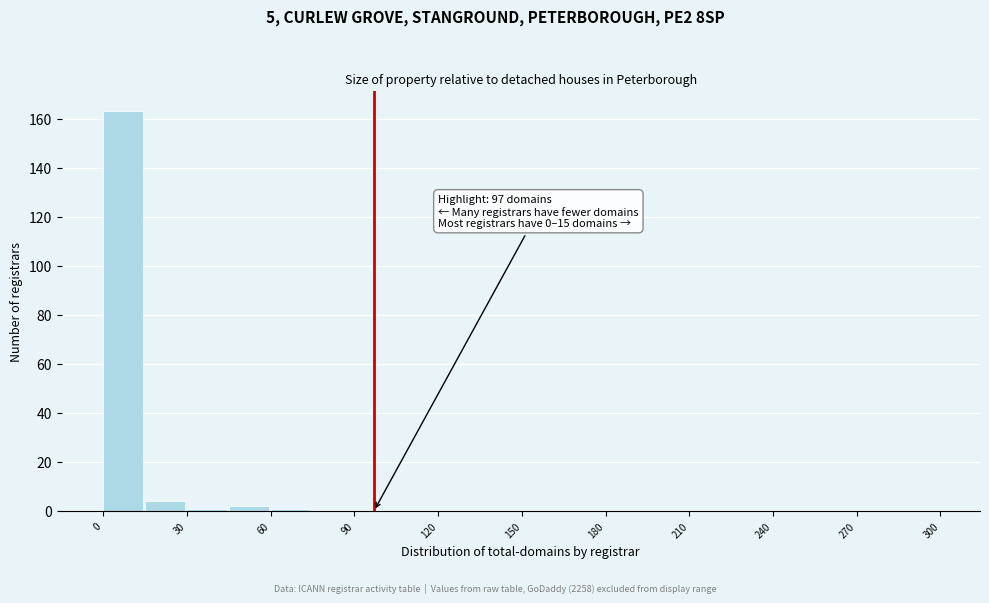

Read against the x-axis, roughly where is the centre of the tallest bar?

5